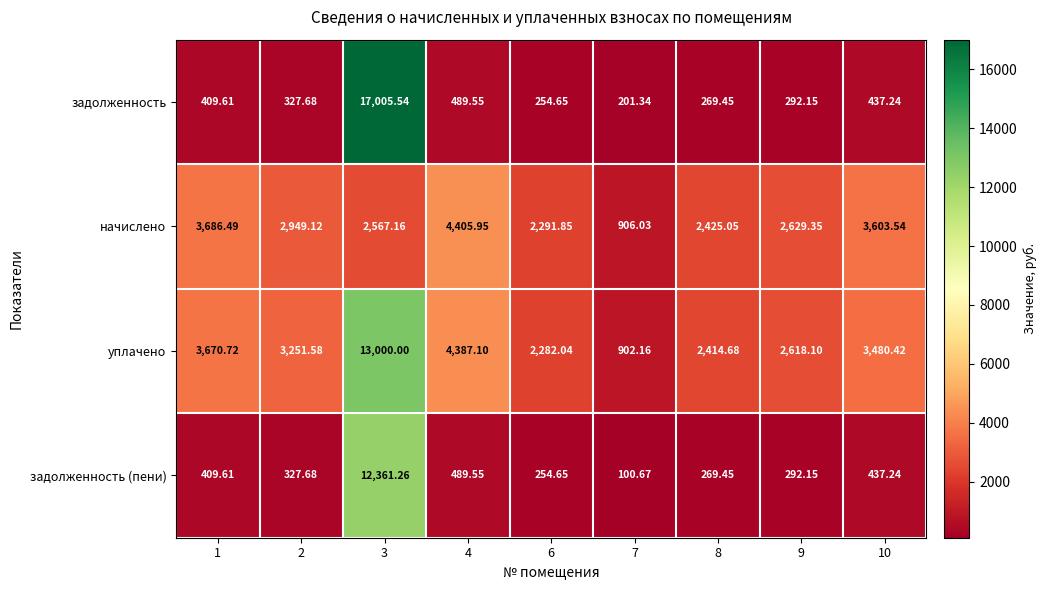

Between 1 and 10, which series saw the biggest shift?

уплачено